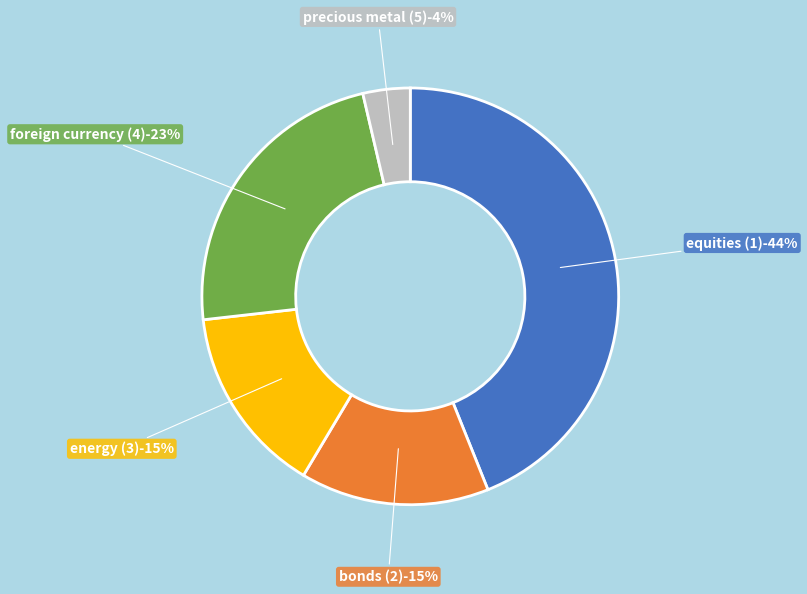

How much of the chart is everything except bonds (2)?

85.4%